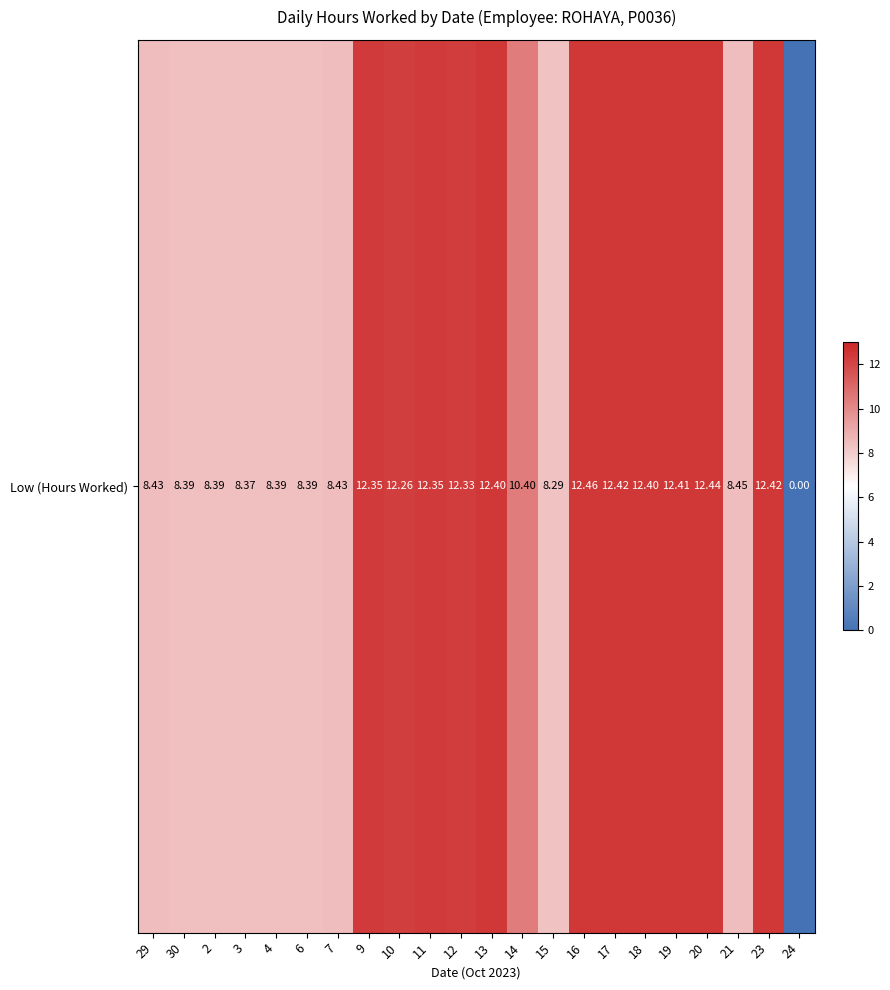

Reading left to right, transcribe all the data shown in this chart.

29=8.4	30=8.4	2=8.4	3=8.4	4=8.4	6=8.4	7=8.4	9=12.3	10=12.3	11=12.3	12=12.3	13=12.4	14=10.4	15=8.3	16=12.5	17=12.4	18=12.4	19=12.4	20=12.4	21=8.4	23=12.4	24=0.0